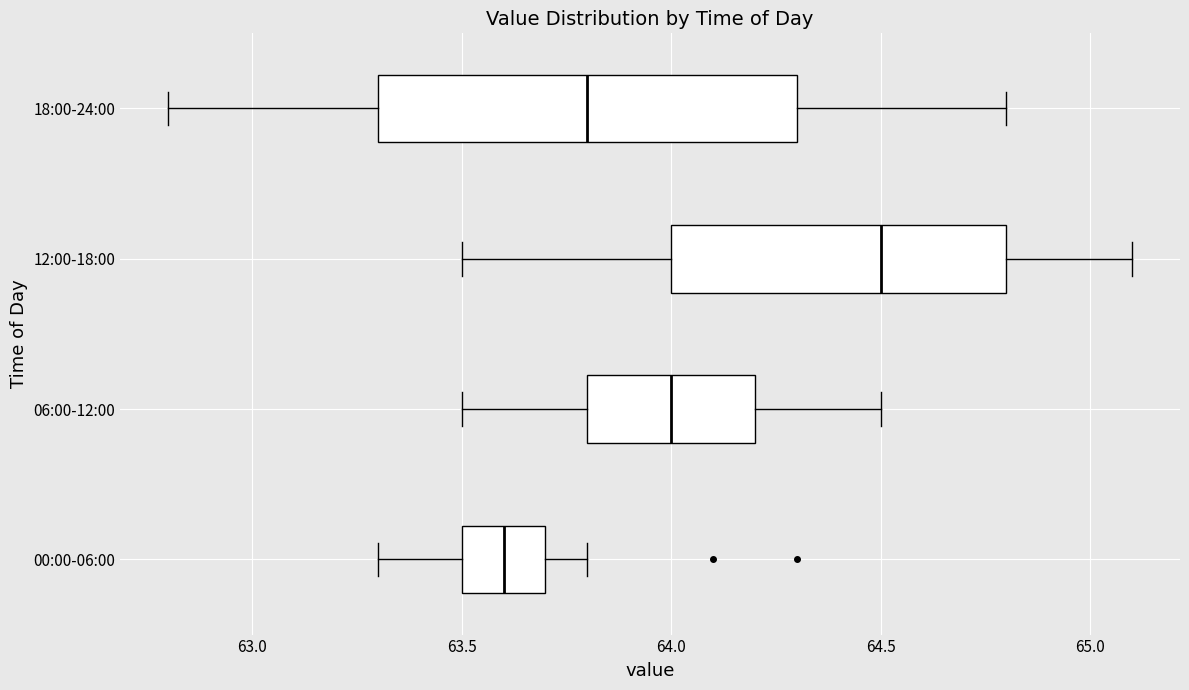

Reading bottom to top, read every box against the x-axis: the position of its median line, the range the box covers, and the ends of its whiskers. The values are not printed on the chart, so give them approximately, as read against the axis.

00:00-06:00: median 63.6, box 63.5 to 63.7, whiskers 63.3 to 63.8
06:00-12:00: median 64.0, box 63.8 to 64.2, whiskers 63.5 to 64.5
12:00-18:00: median 64.5, box 64.0 to 64.8, whiskers 63.5 to 65.1
18:00-24:00: median 63.8, box 63.3 to 64.3, whiskers 62.8 to 64.8